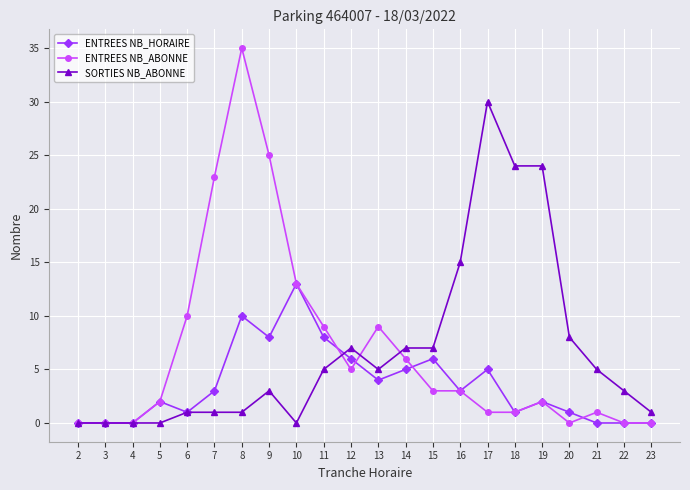

What is the maximum value for ENTREES NB_ABONNE?

35